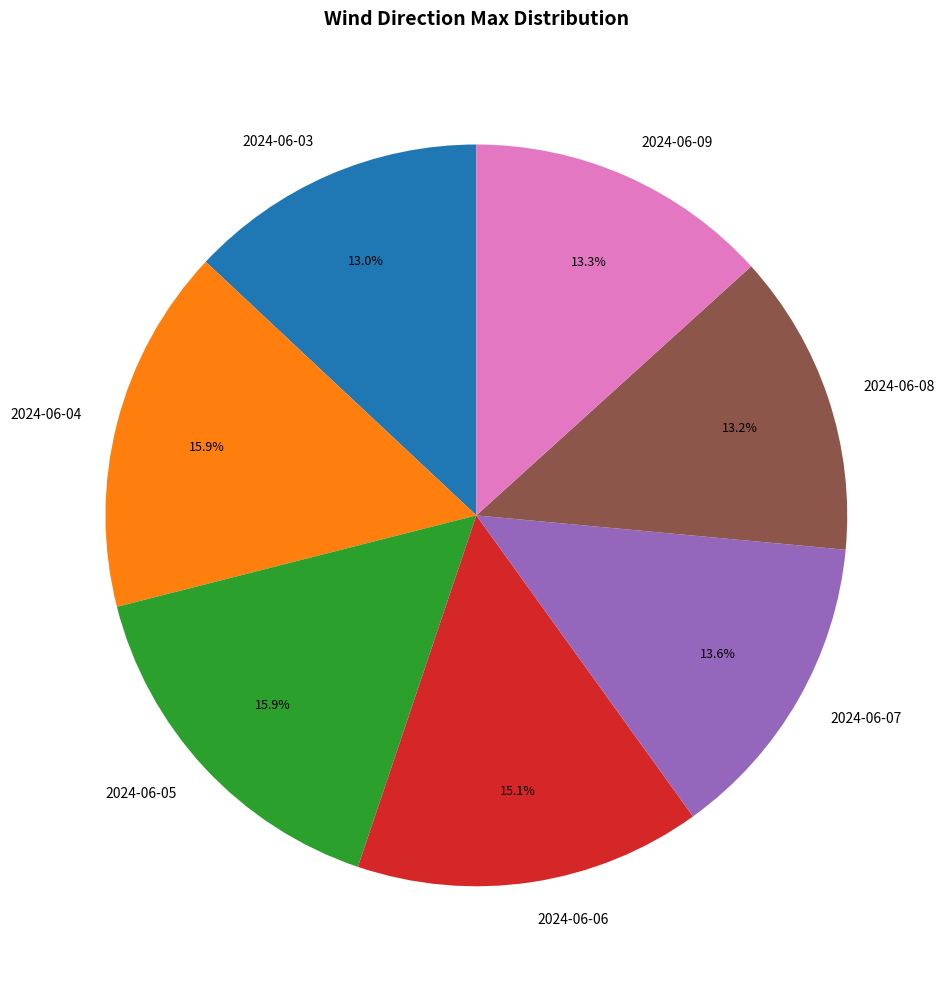

To the nearest percent, what is the average slice percentage?

14%